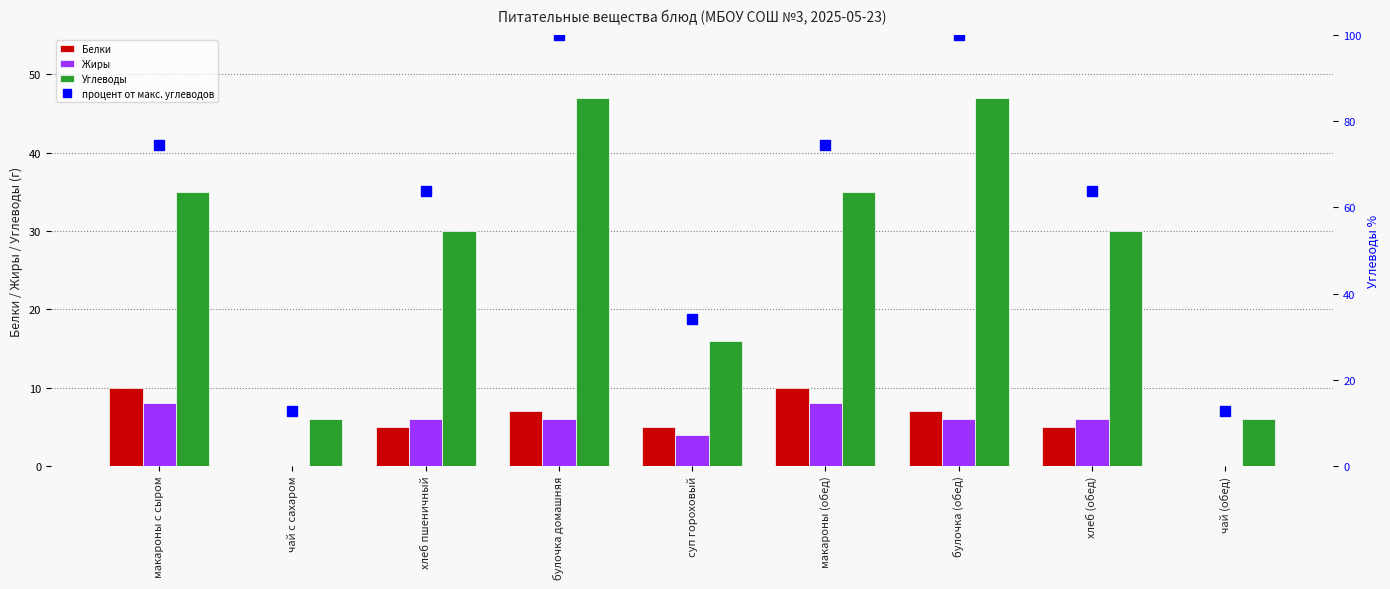

At which category is the sum across all series the highest?

булочка домашняя